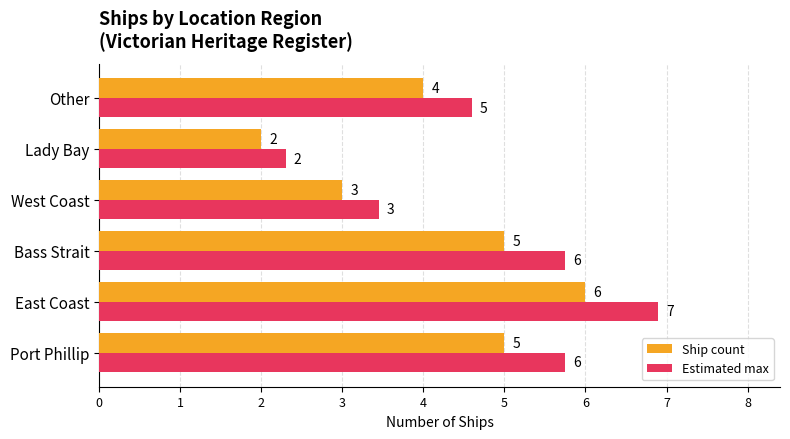

List the series in order of their overall mean, highest first.

Estimated max, Ship count